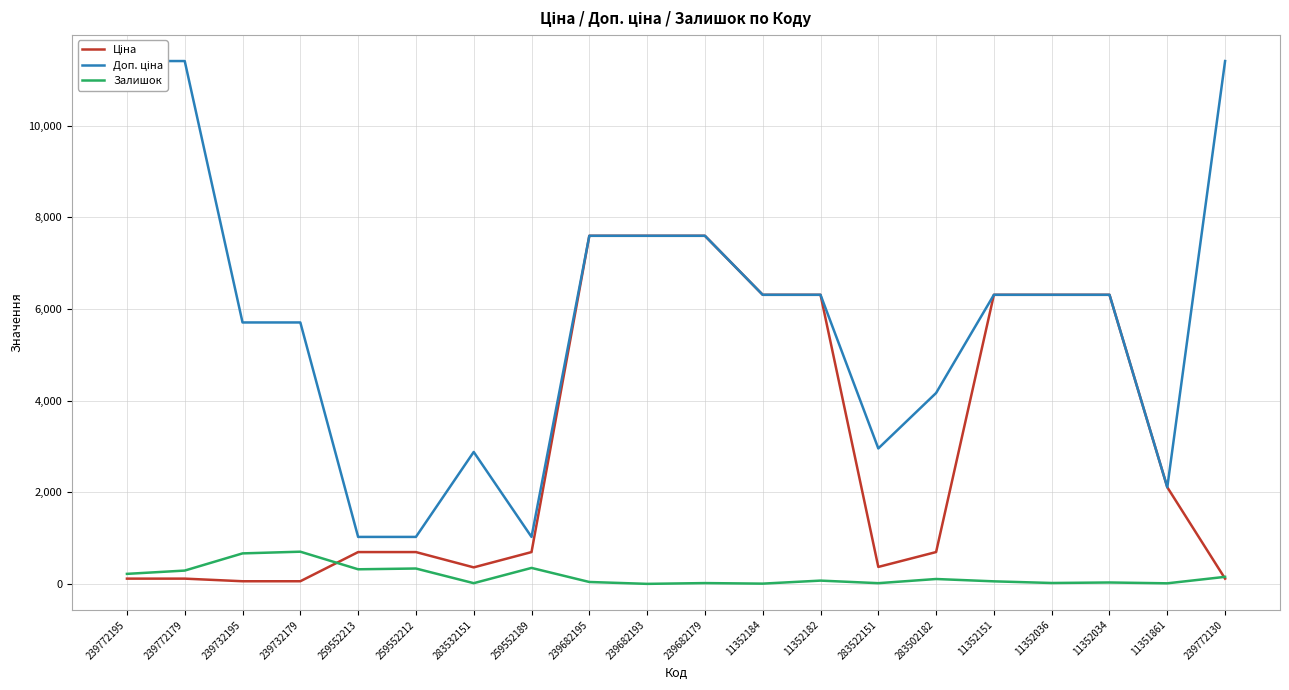

True or false: Залишок and Доп. ціна intersect in this chart.

False